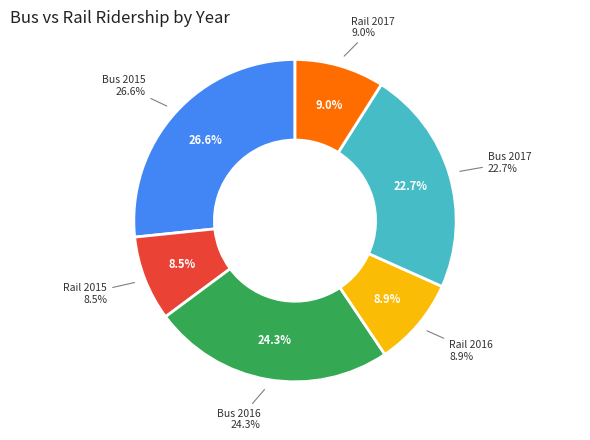

How many segments does this pie chart have?

6